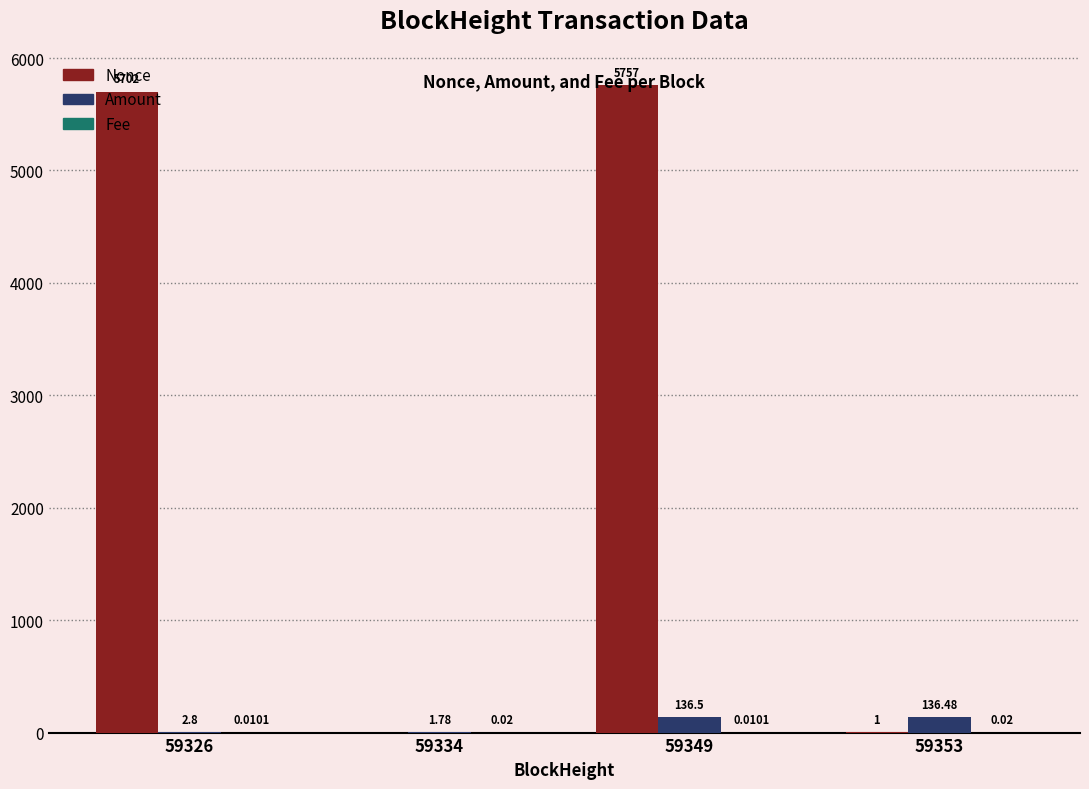

How many data points in Amount are above 136?

2